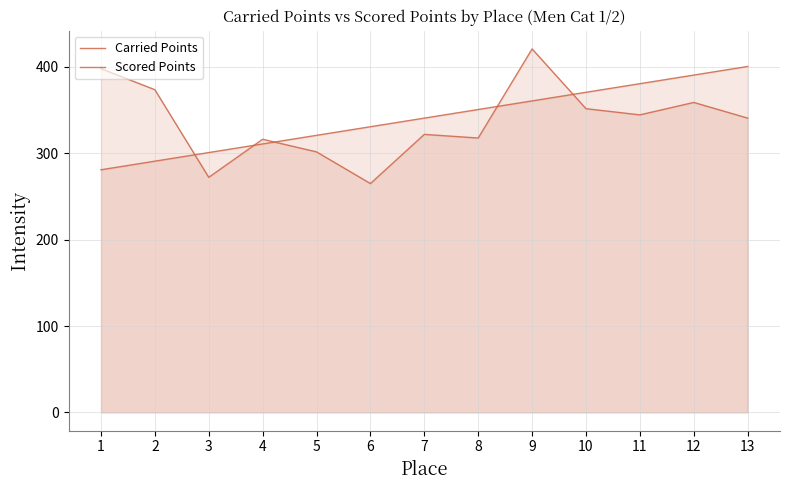

What is the value of the Carried Points point at the 6th from the left?

264.9